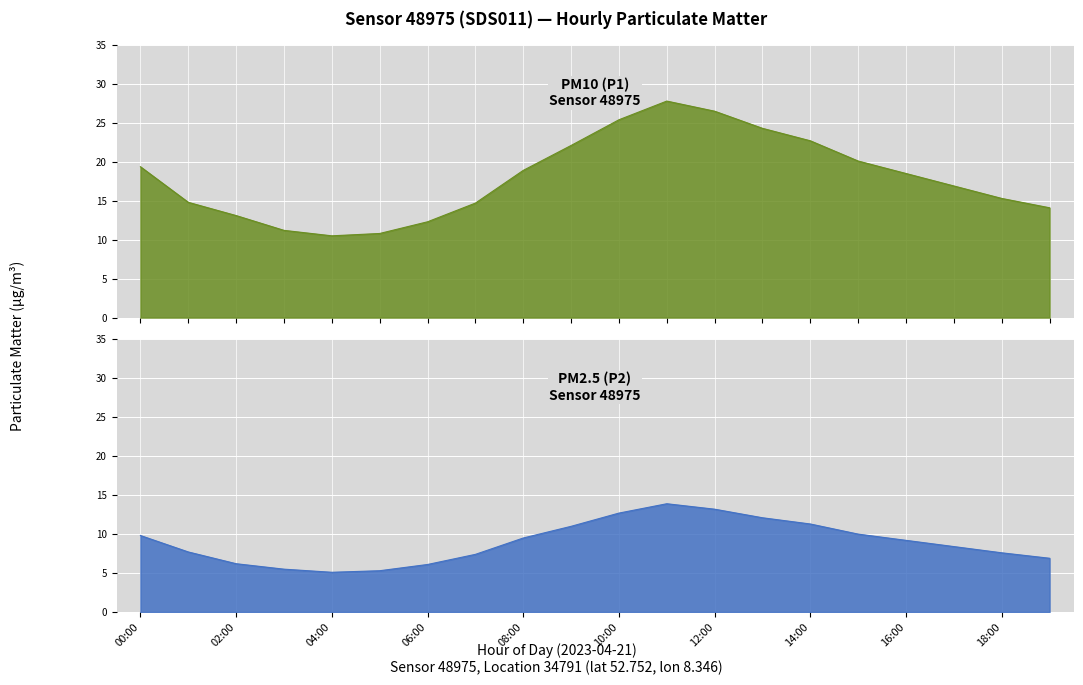

What is the label of the 17th point from the left?

16:00